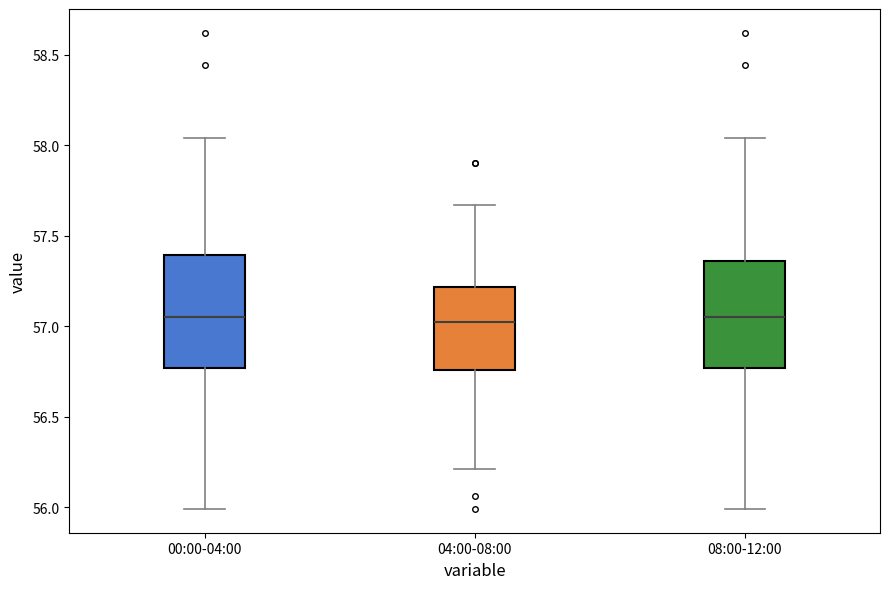

Where does the lower whisker of the box for 00:00-04:00 end on the y-axis? The values are not printed on the chart, so give them approximately, as read against the axis.

56.00